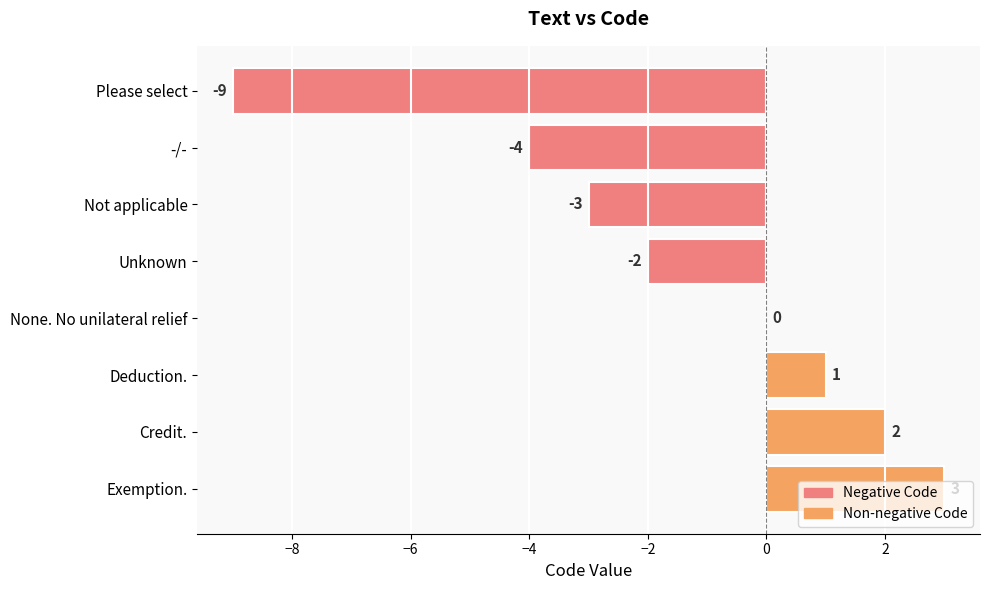

How many data points does each series have?

8